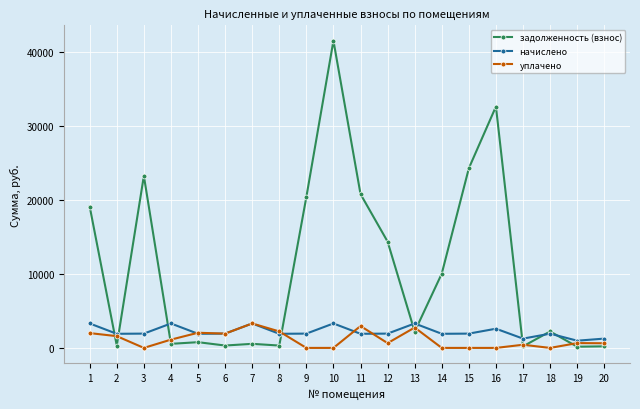

At which category is the sum across all series the highest?

10